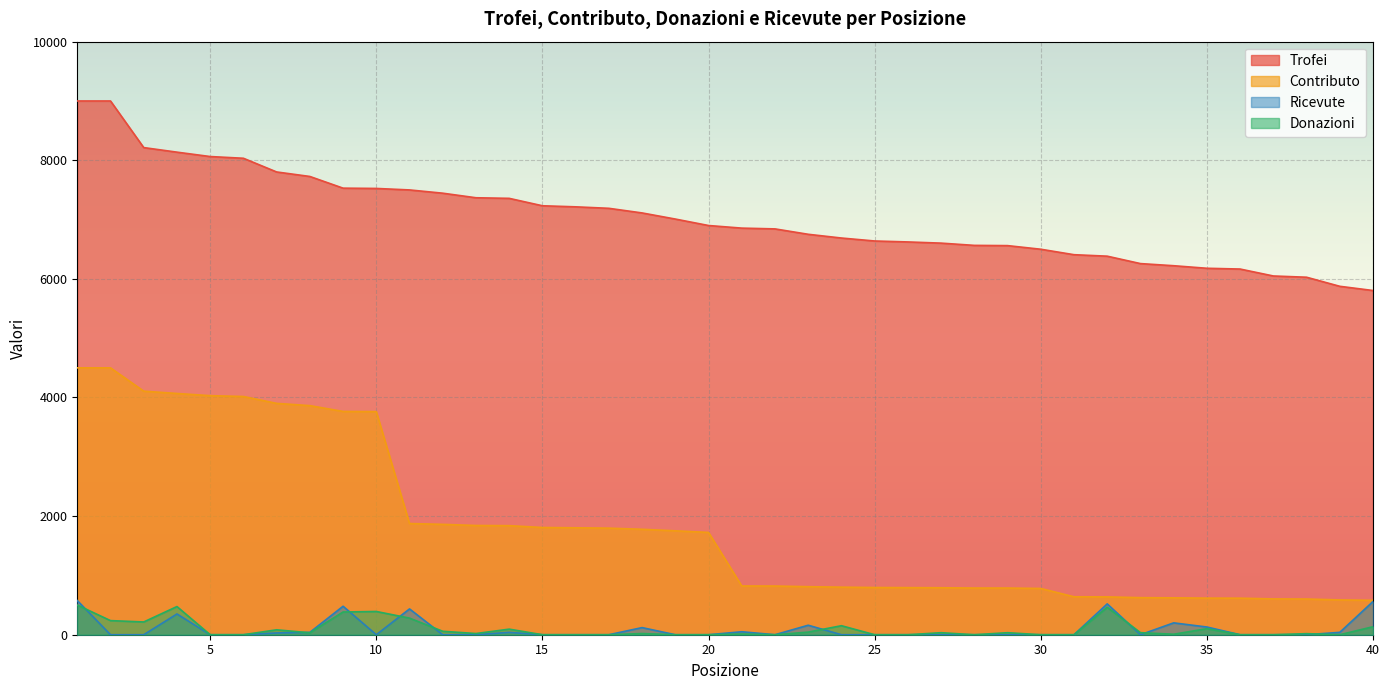

The value of Ricevute at 37 is -352. True or false?

False